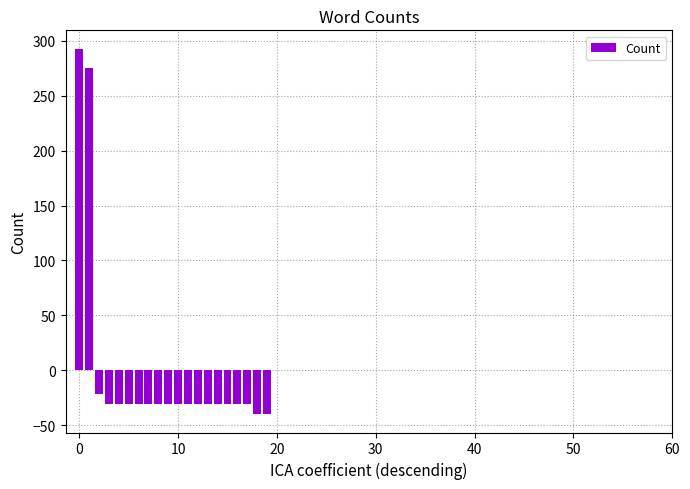

What is the difference between the second highest and minimum values?

315.0